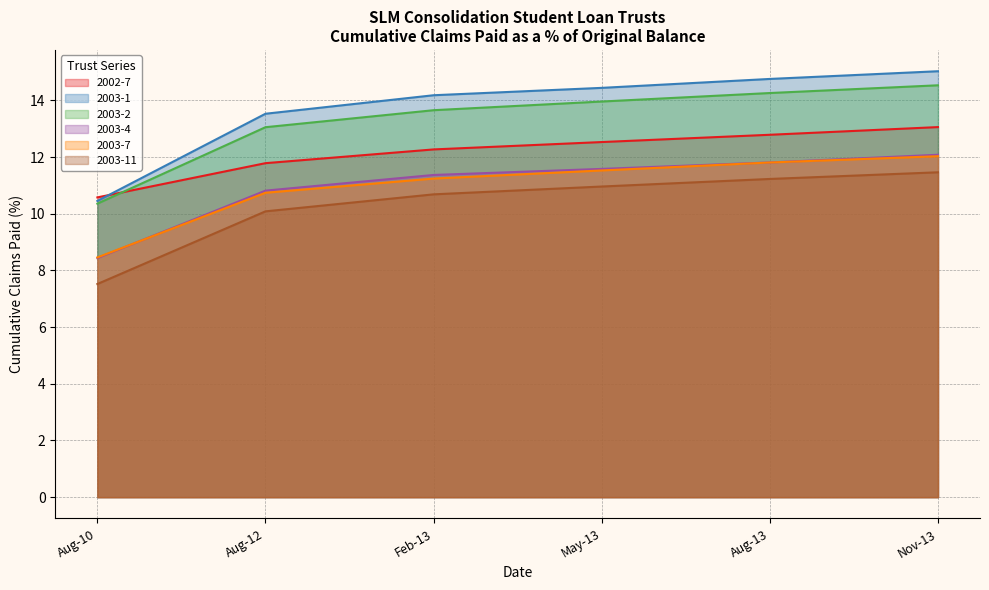

True or false: 2003-2 and 2003-1 intersect in this chart.

False